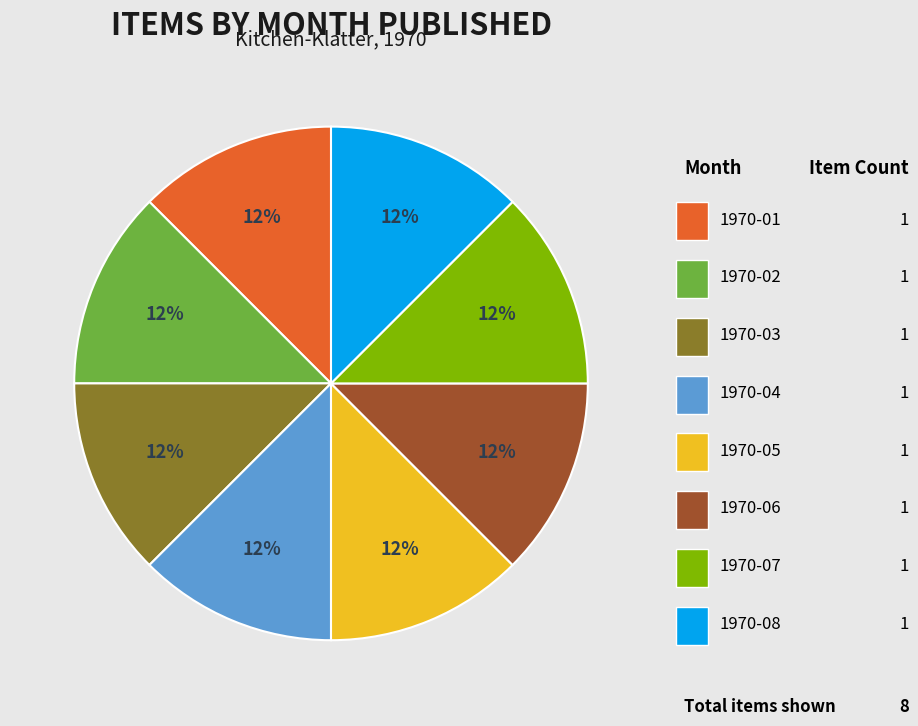

How many segments does this pie chart have?

8